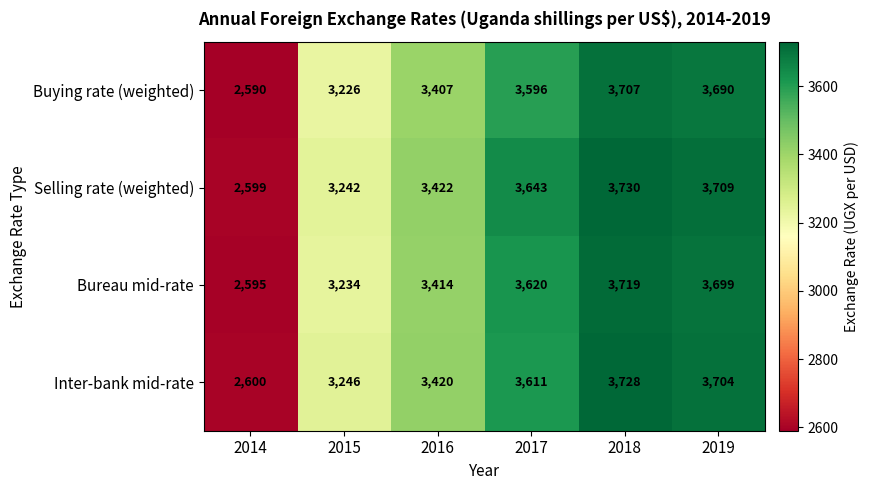

What is the maximum value shown in the chart?

3730